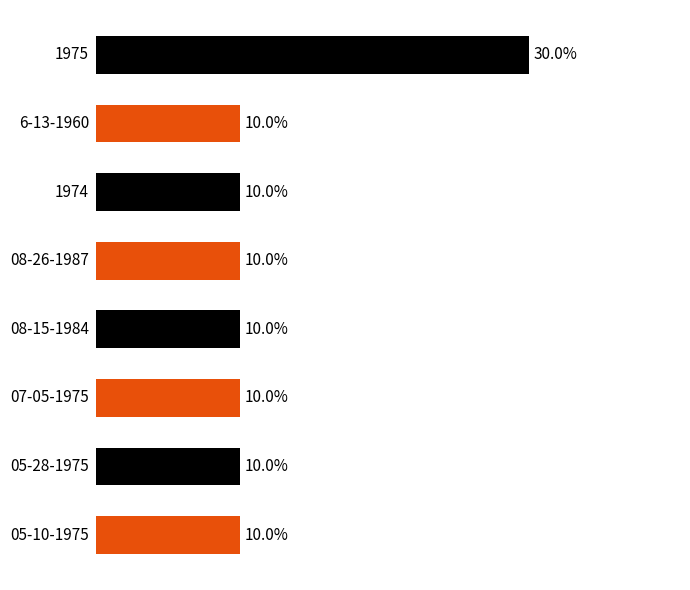

Does the chart contain stacked bars?

No